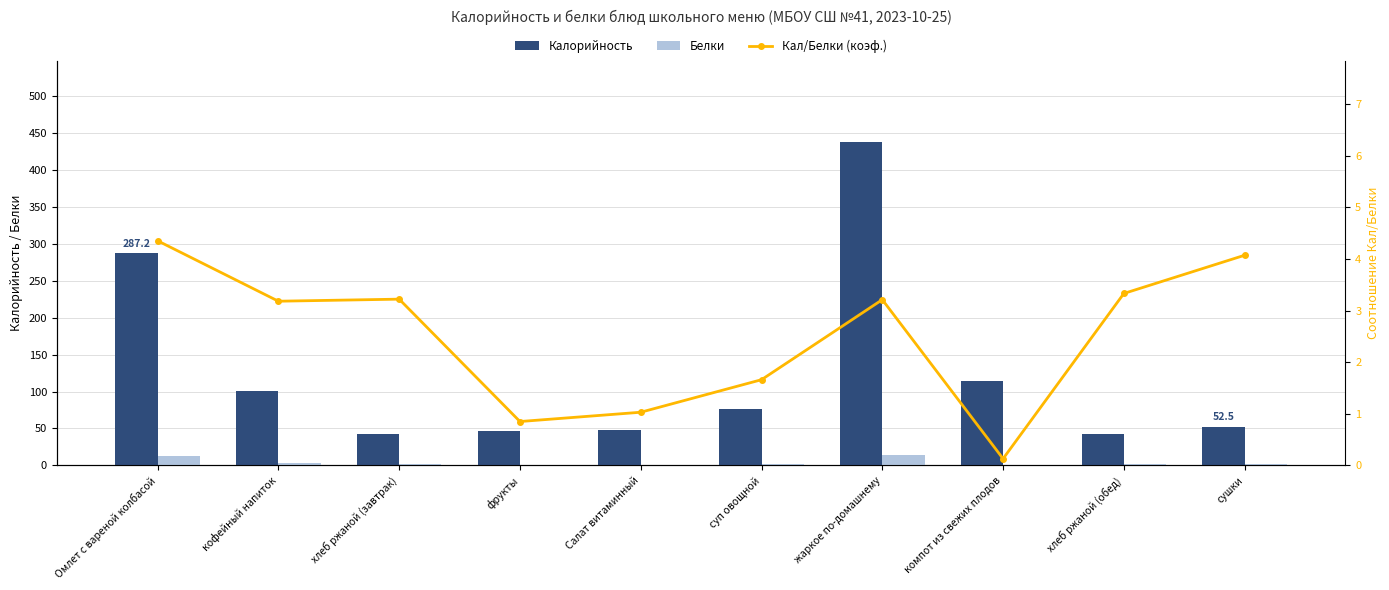

Which series changed the most between хлеб ржаной (обед) and сушки?

Калорийность